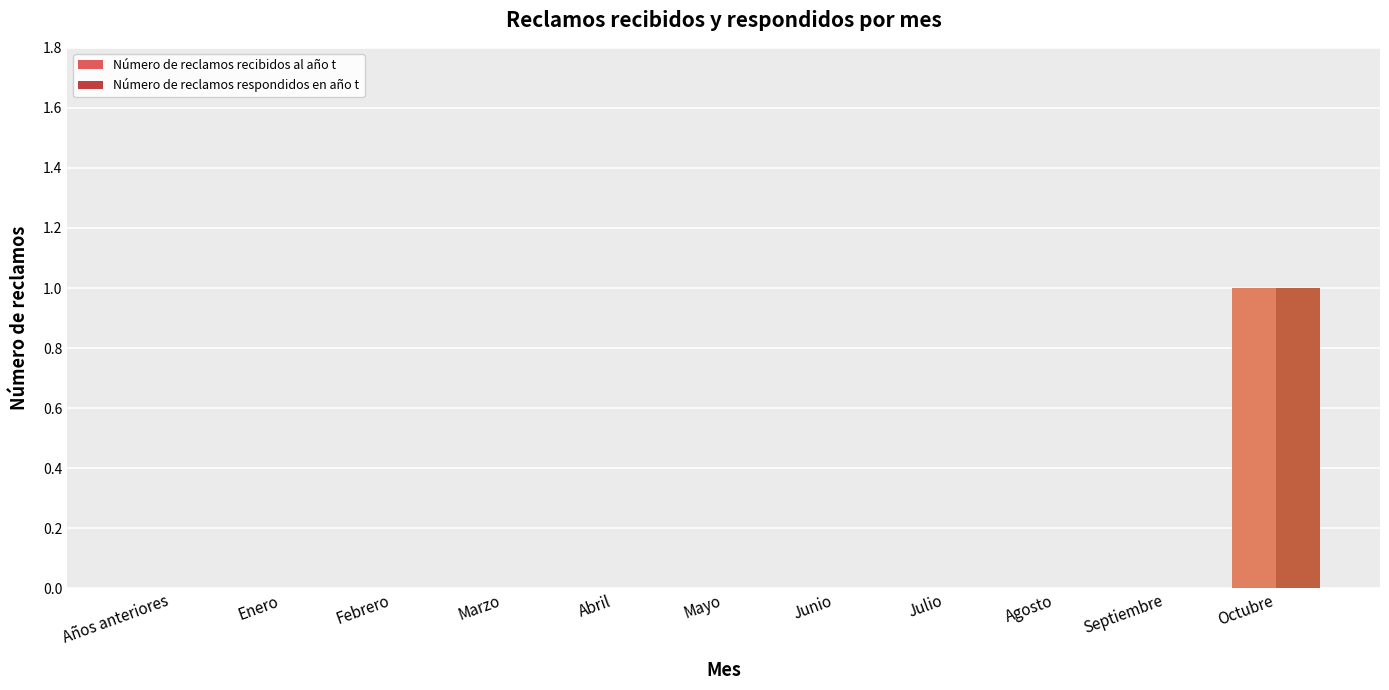

True or false: Número de reclamos recibidos al año t has a value of 0 at Abril.

True